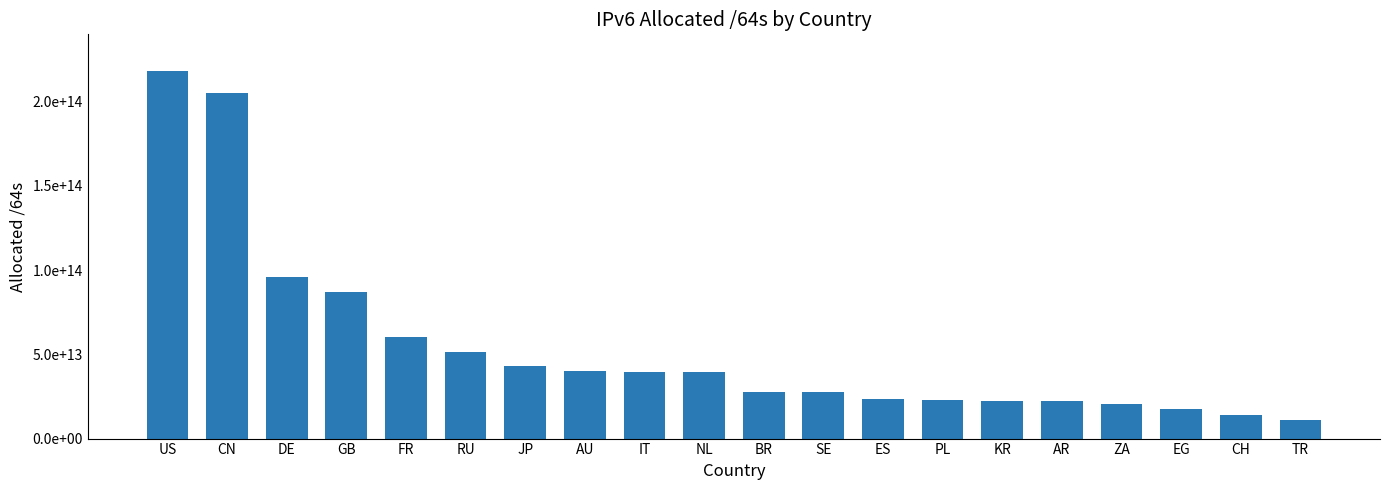

Does the chart contain any negative values?

No